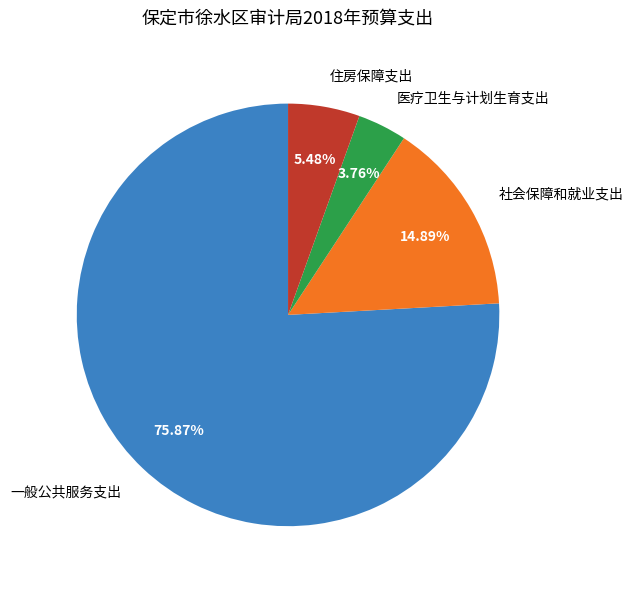

Between 住房保障支出 and 医疗卫生与计划生育支出, which is larger?

住房保障支出